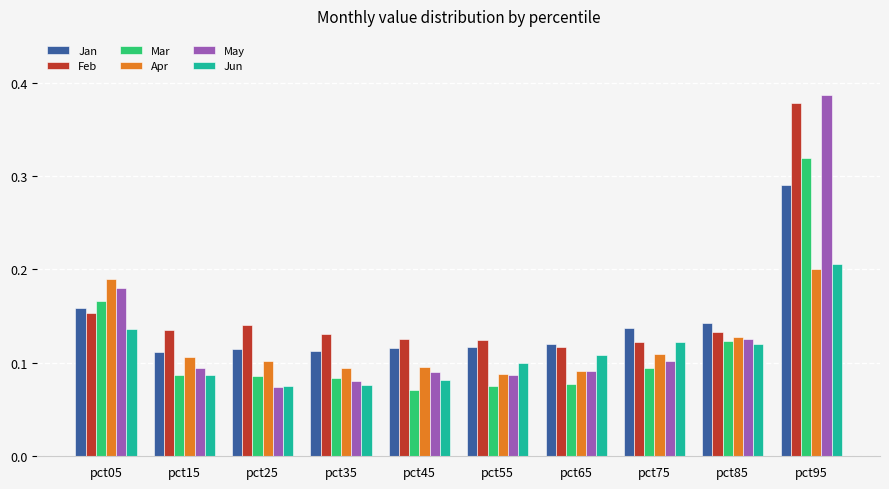

What is the sum of all Mar values?

1.2